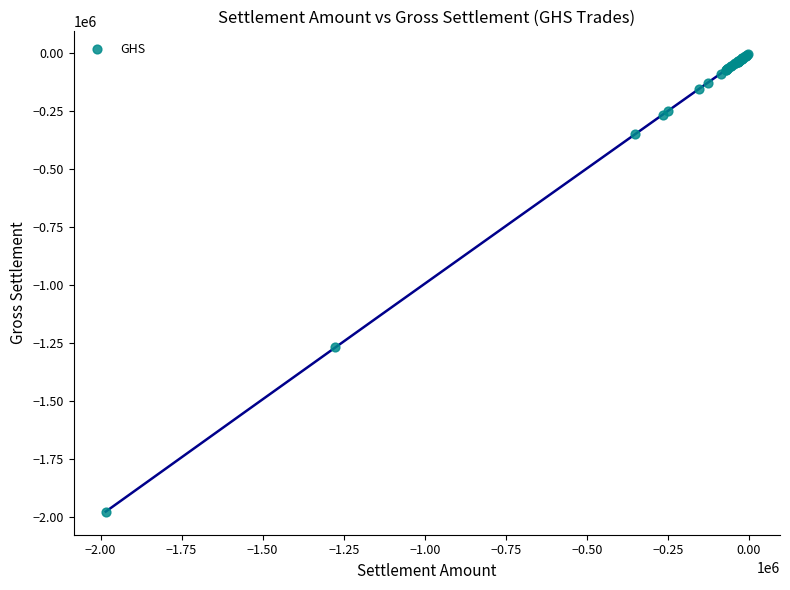

What Y value in the scatter plot is closest to -991581?

-1269401.5